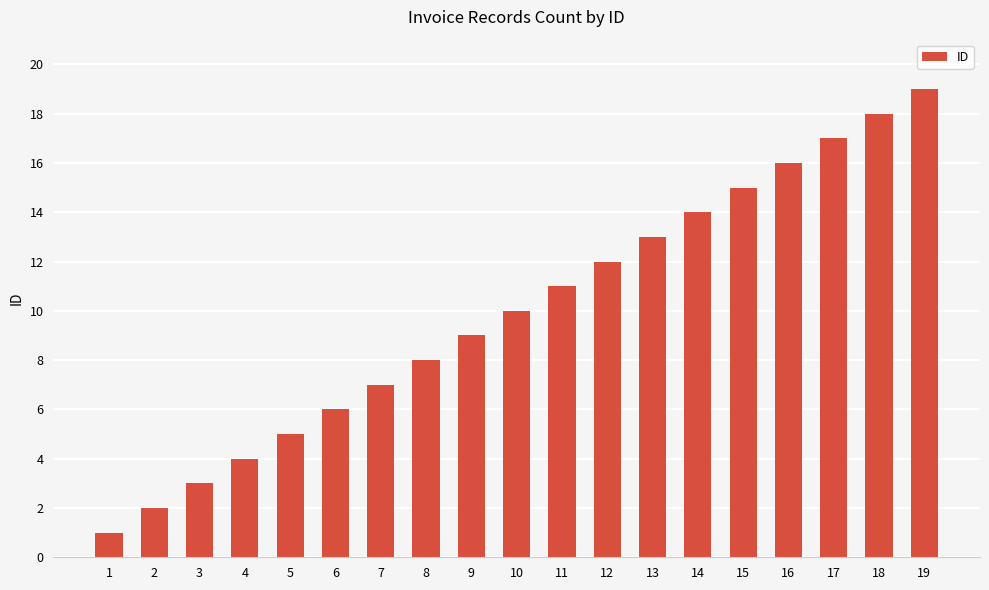

How many distinct data groups are displayed?

1